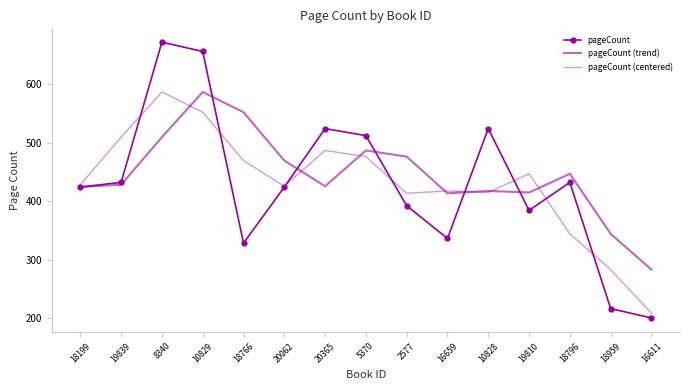

Where does the pageCount (trend) series first go above 428?

8340